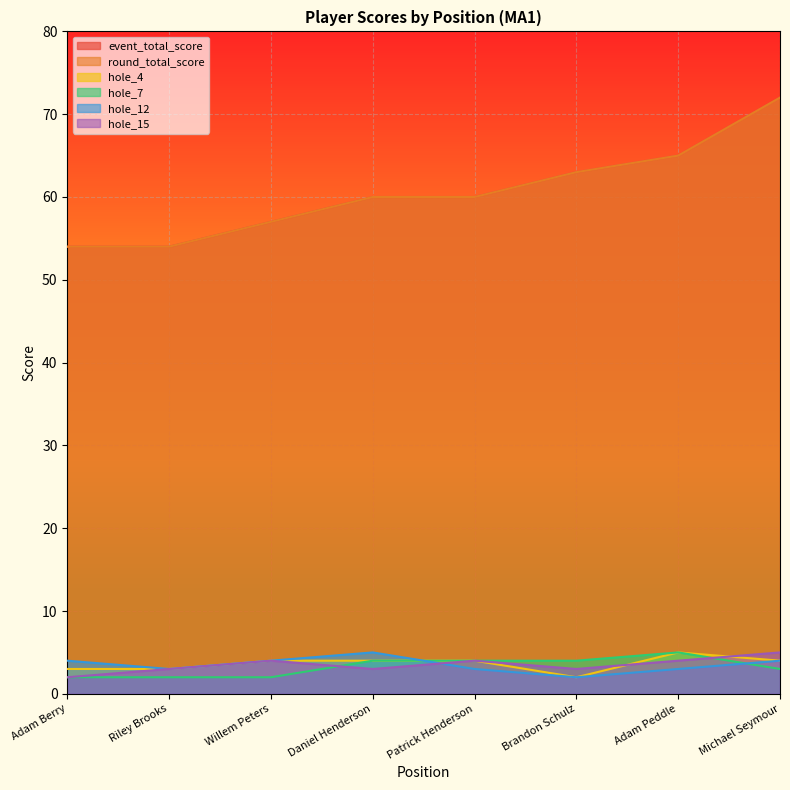

What is the greatest value displayed?

72